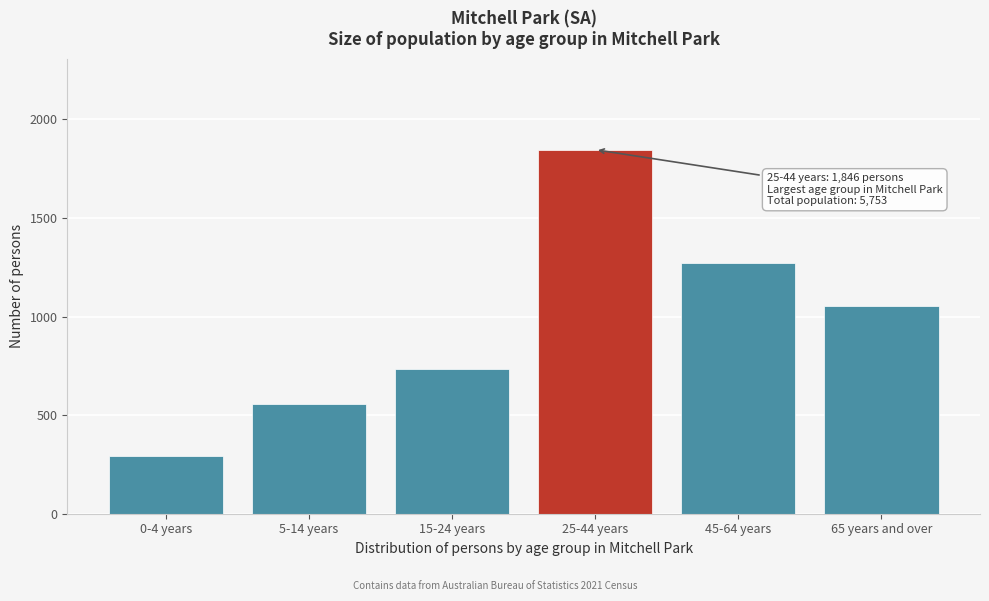

Reading right to left, list all the values displayed in this chart.

65 years and over=1052	45-64 years=1273	25-44 years=1846	15-24 years=732	5-14 years=558	0-4 years=292